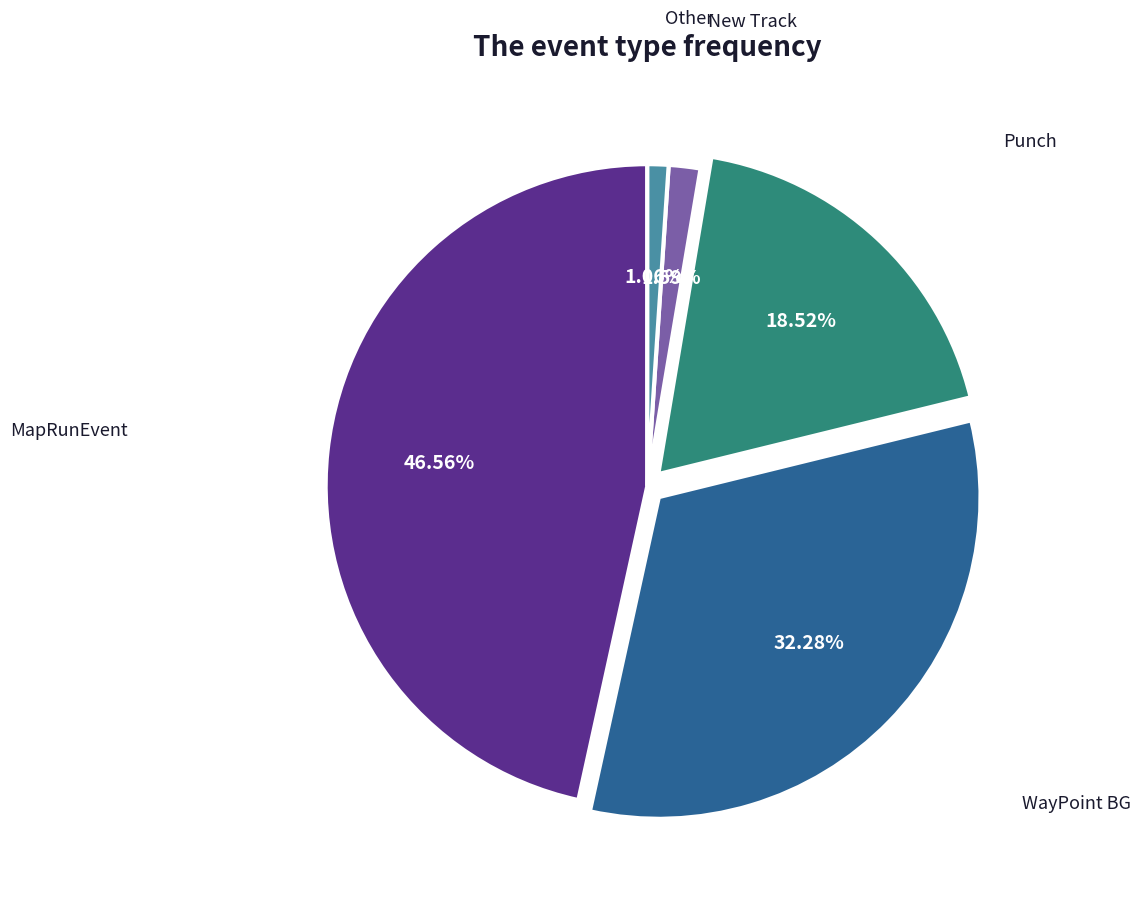

Does any single category account for the majority?

No